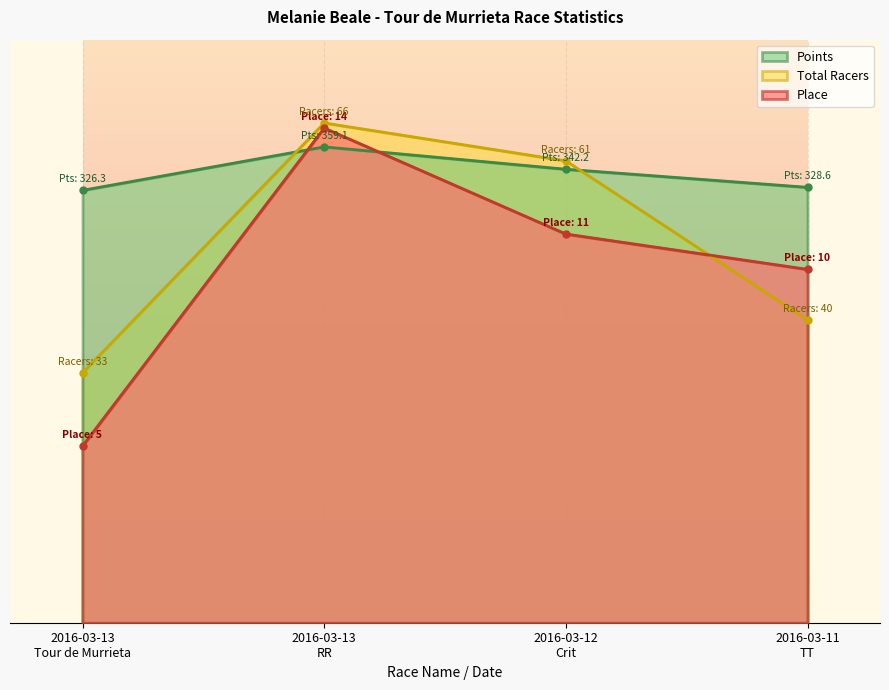

What is the sum of the Total Racers values at 2016-03-13
Tour de Murrieta and 2016-03-13
RR?

141.4